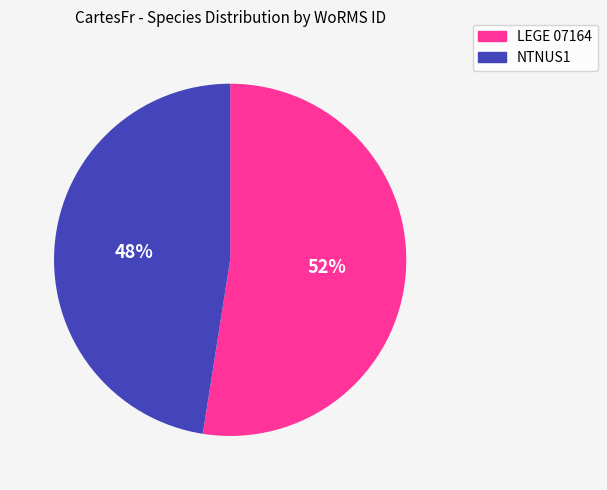

What is the largest slice in the pie chart?

LEGE 07164